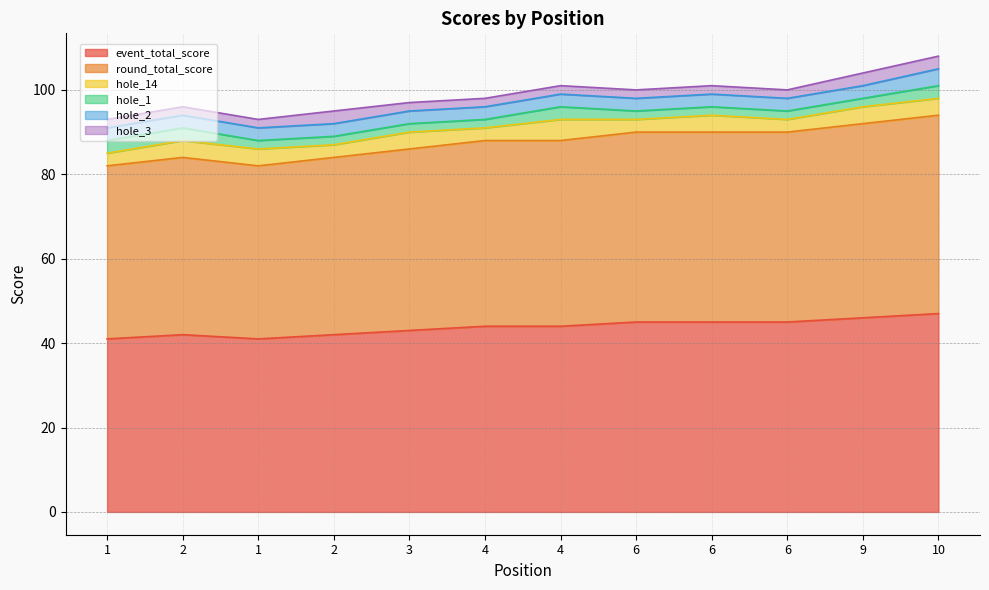

True or false: hole_14 and hole_2 cross at least once.

False